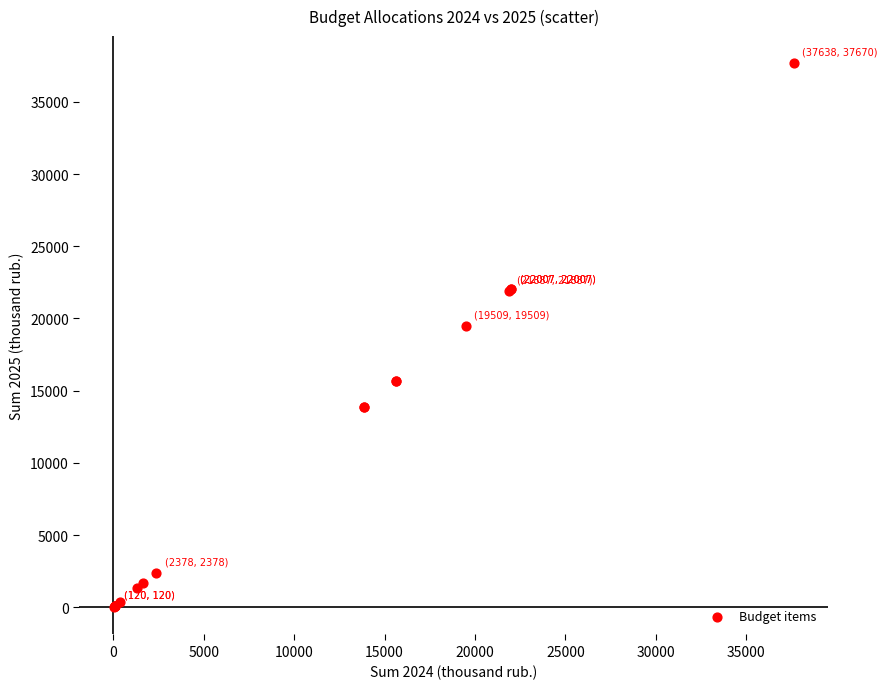

What Y value in the scatter plot is closest to 18845?

19509.2